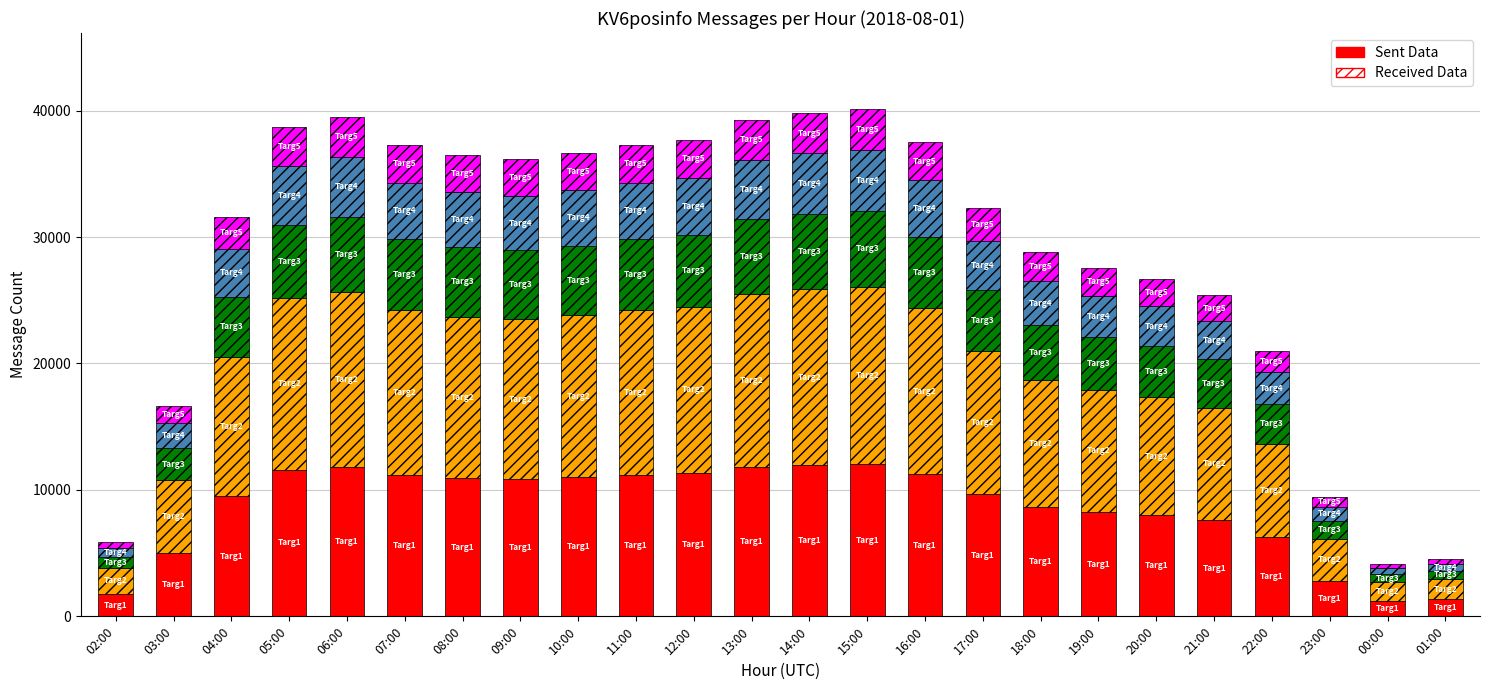

What is the total value across all series at 07:00?

37285.0